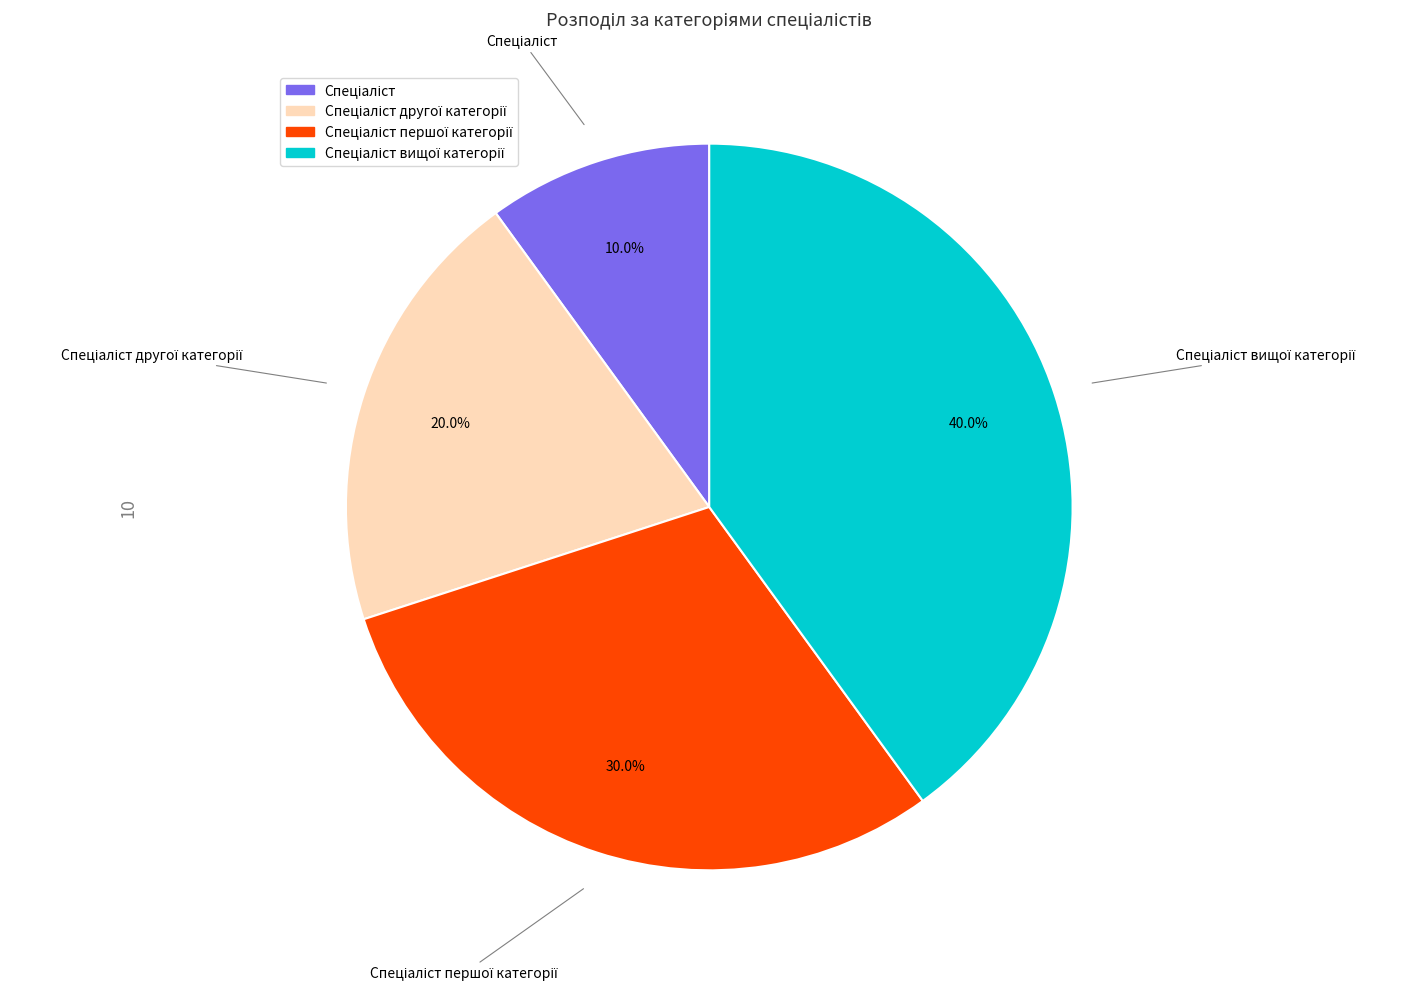

Is there a majority slice in this chart?

No